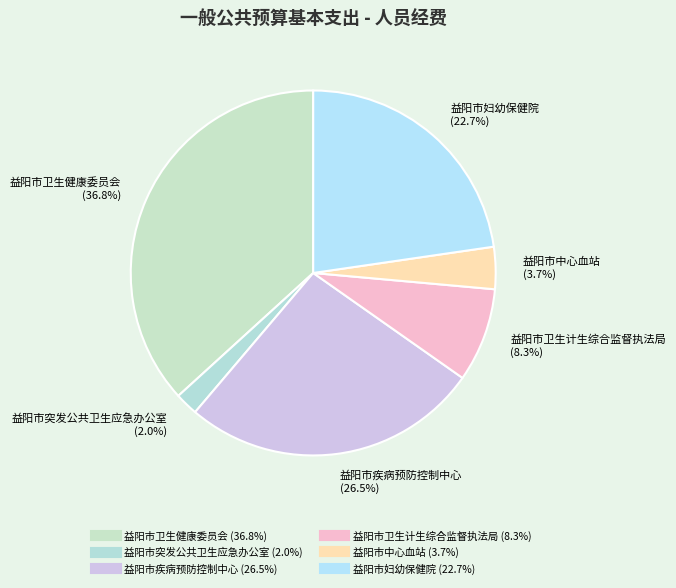

Between 益阳市卫生计生综合监督执法局 and 益阳市妇幼保健院, which is larger?

益阳市妇幼保健院